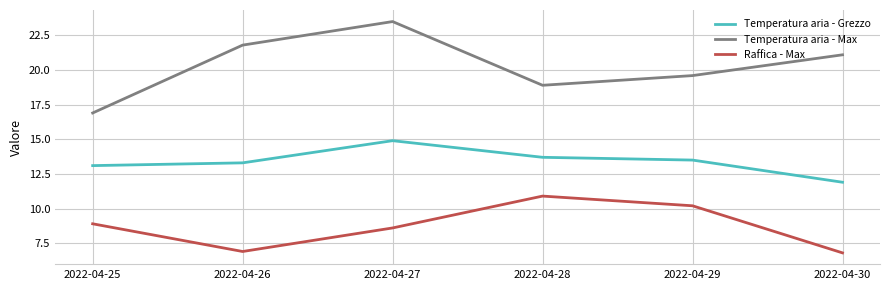

What is the greatest value displayed?

23.5